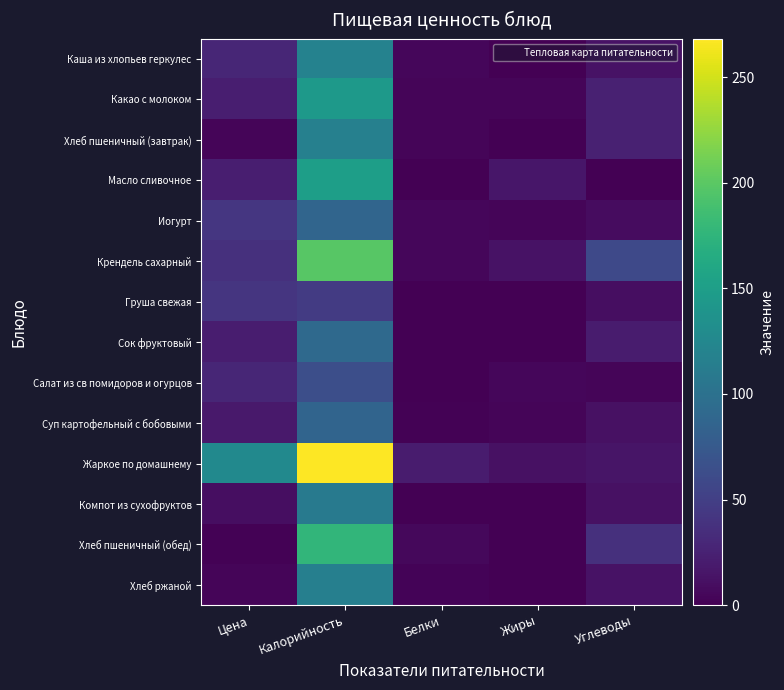

Reading left to right, extract all data points from this chart.

Каша из хлопьев геркулес: Цена=29.2	Калорийность=118.4	Белки=5.2	Жиры=0.4	Углеводы=13.6
Какао с молоком: Цена=22.5	Калорийность=144.0	Белки=3.6	Жиры=3.3	Углеводы=25.0
Хлеб пшеничный (завтрак): Цена=3.6	Калорийность=116.9	Белки=3.9	Жиры=0.5	Углеводы=24.1
Масло сливочное: Цена=22.4	Калорийность=150.0	Белки=0.1	Жиры=16.5	Углеводы=0.2
Иогурт: Цена=42.4	Калорийность=87.0	Белки=5.0	Жиры=3.2	Углеводы=8.5
Крендель сахарный: Цена=37.4	Калорийность=198.0	Белки=4.2	Жиры=13.1	Углеводы=58.8
Груша свежая: Цена=41.7	Калорийность=47.0	Белки=0.4	Жиры=0.3	Углеводы=10.3
Сок фруктовый: Цена=21.0	Калорийность=92.0	Белки=1.0	Жиры=0.2	Углеводы=20.2
Салат из св помидоров и огурцов: Цена=28.9	Калорийность=64.0	Белки=0.9	Жиры=5.1	Углеводы=3.6
Суп картофельный с бобовыми: Цена=18.5	Калорийность=86.4	Белки=1.8	Жиры=3.4	Углеводы=12.2
Жаркое по домашнему: Цена=126.9	Калорийность=268.1	Белки=20.1	Жиры=12.1	Углеводы=15.1
Компот из сухофруктов: Цена=10.4	Калорийность=110.0	Белки=0.5	Жиры=0.0	Углеводы=12.0
Хлеб пшеничный (обед): Цена=1.9	Калорийность=176.2	Белки=5.7	Жиры=0.6	Углеводы=36.9
Хлеб ржаной: Цена=3.3	Калорийность=116.0	Белки=2.6	Жиры=0.5	Углеводы=13.3